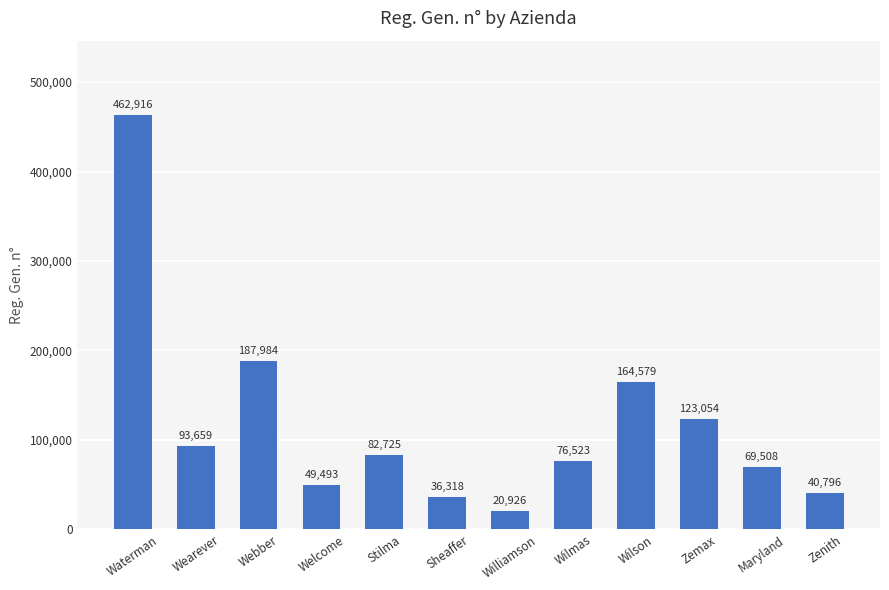

True or false: the data shows 36318 at Sheaffer.

True